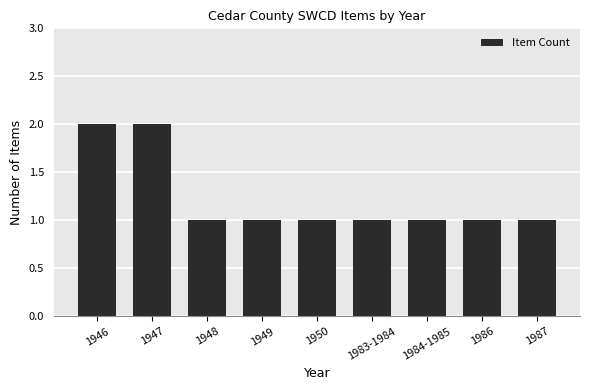

Is it true that the value at 1947 is 2?

True